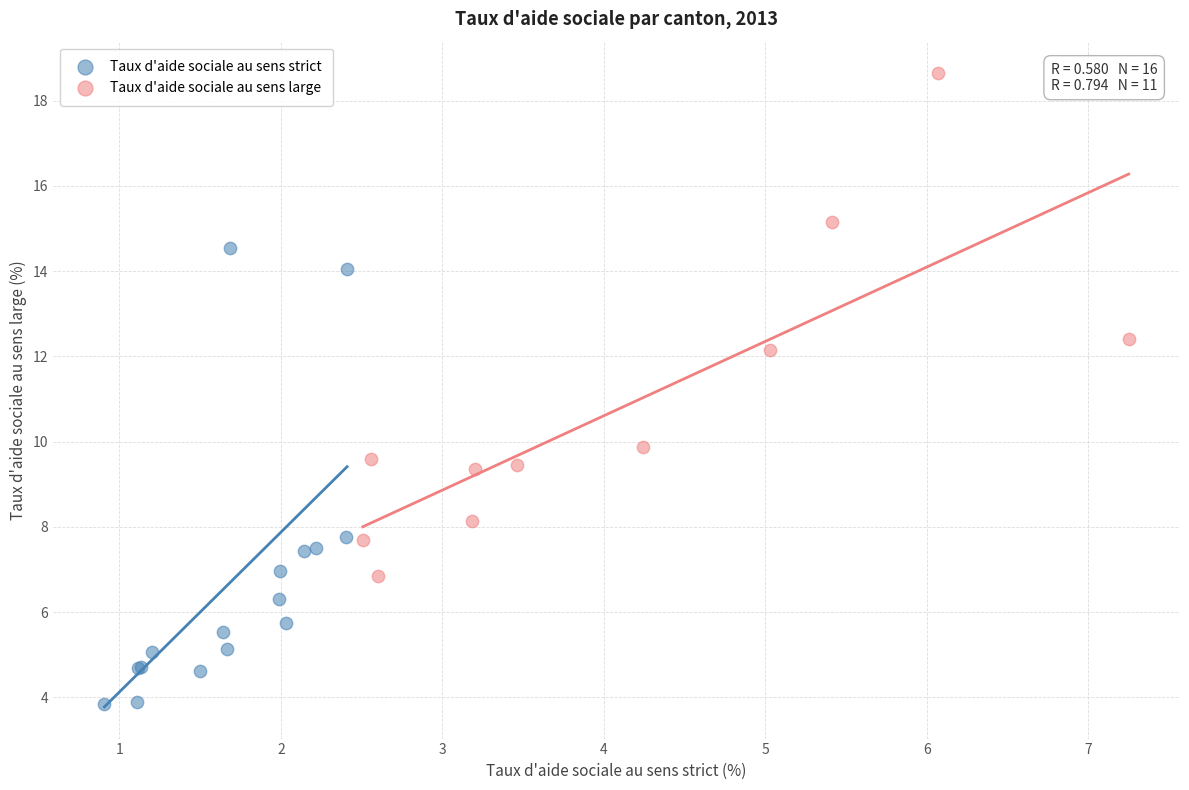

Which series reaches the maximum Y coordinate?

Taux d'aide sociale au sens large